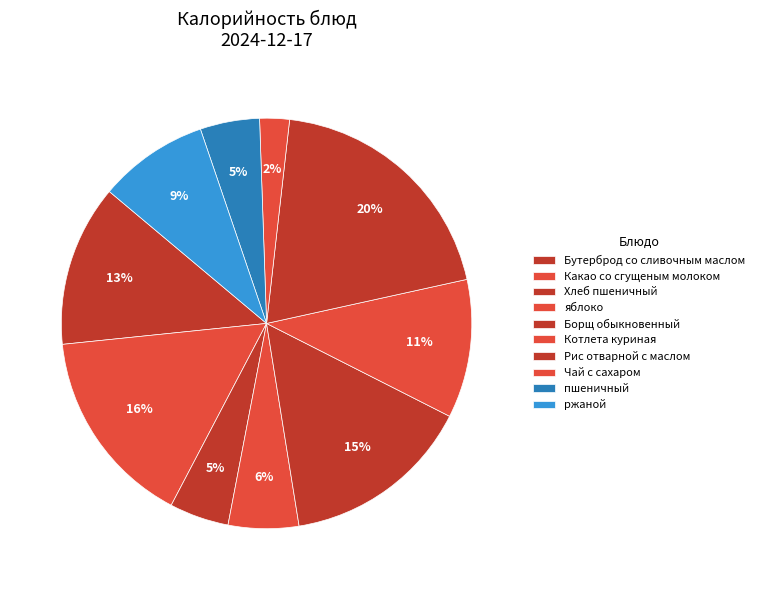

True or false: пшеничный accounts for 5% of the total.

True